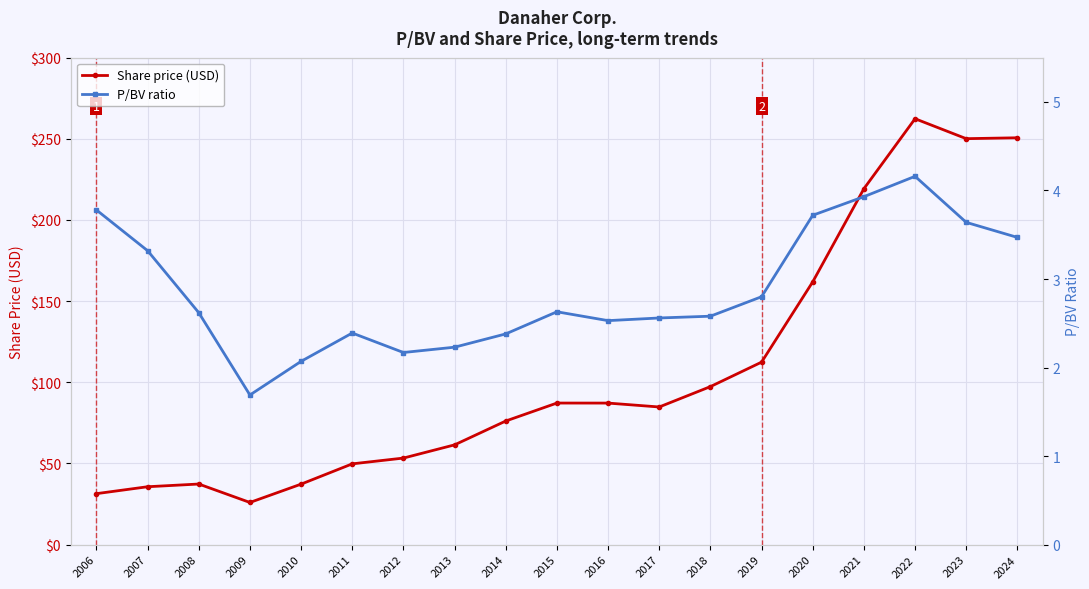

Reading left to right, what are all the values shown in this chart?

Share price (USD): 31.4	35.7	37.3	26.0	37.3	49.8	53.3	61.5	76.2	87.2	87.2	84.8	97.3	112.4	161.9	219.3	262.4	250.1	250.7
P/BV ratio: 3.8	3.3	2.6	1.7	2.1	2.4	2.2	2.2	2.4	2.6	2.5	2.6	2.6	2.8	3.7	3.9	4.2	3.6	3.5